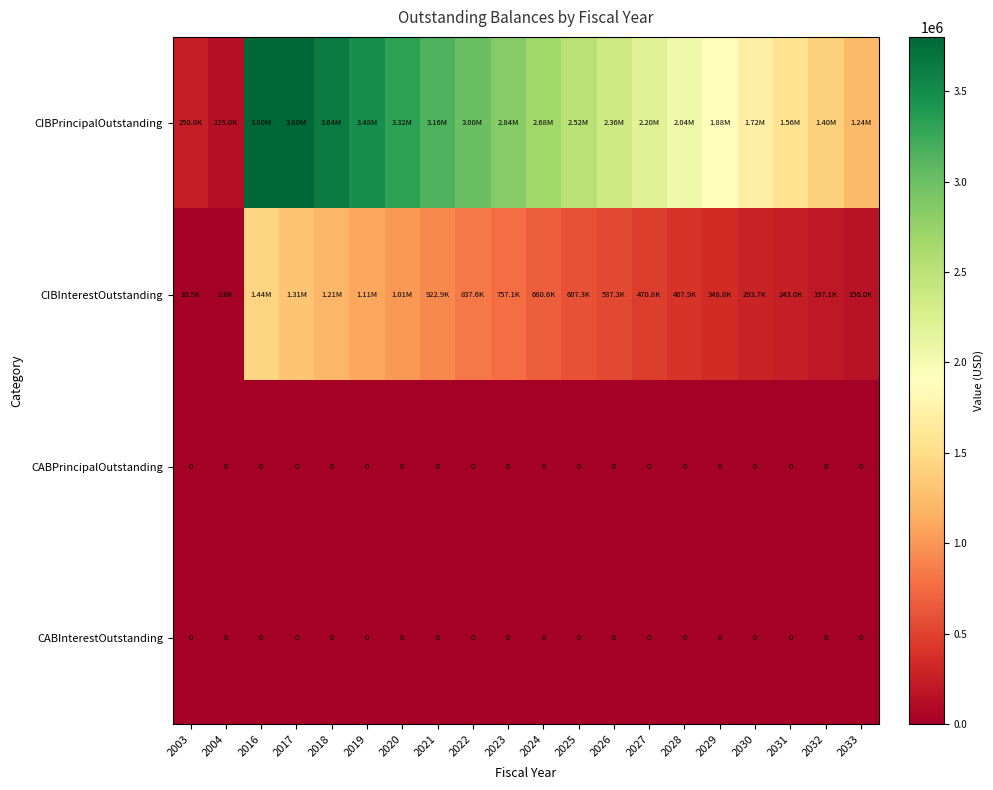

What is the difference between the highest and lowest values at 2025?

2520000.0